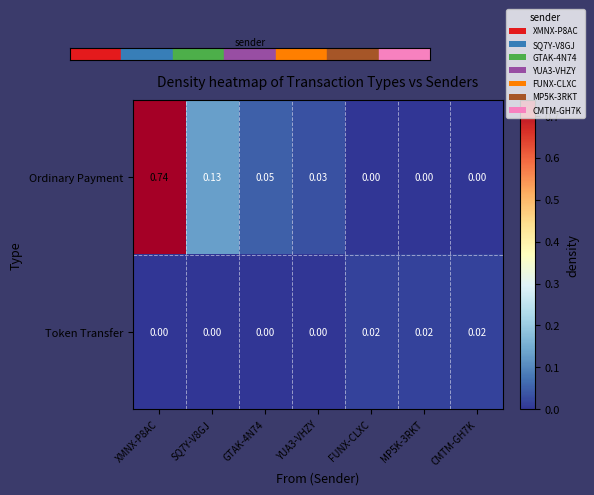

At which label does Token Transfer reach its peak?

FUNX-CLXC